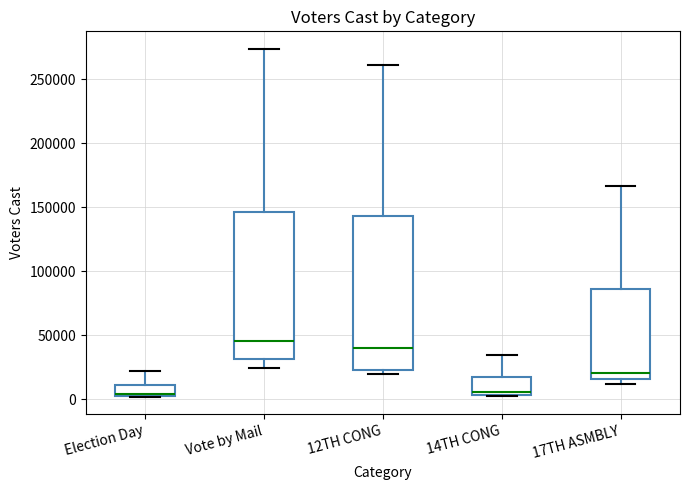

Reading left to right, transcribe this box plot: for each box, give where its median line is, the range the box spans, and where its two whiskers end, as read against the y-axis. The values are not printed on the chart, so give them approximately, as read against the axis.

Election Day: median 5000, box 0 to 10000, whiskers 0 to 20000
Vote by Mail: median 45000, box 30000 to 145000, whiskers 25000 to 275000
12TH CONG: median 40000, box 25000 to 145000, whiskers 20000 to 260000
14TH CONG: median 5000 (just above the box's lower edge), box 5000 to 20000, whiskers 0 to 35000
17TH ASMBLY: median 20000, box 15000 to 85000, whiskers 10000 to 165000